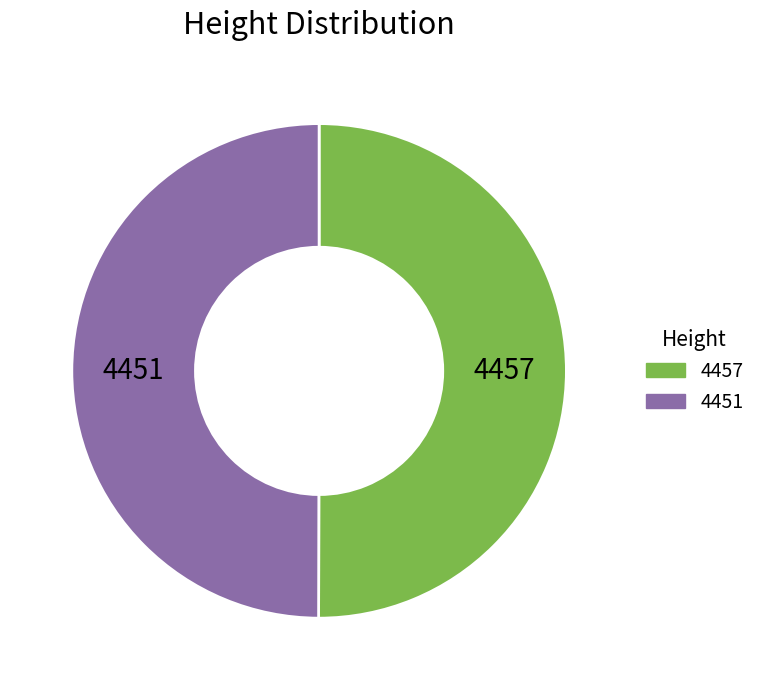

Do 4457 and 4451 together represent more than half of the pie?

Yes